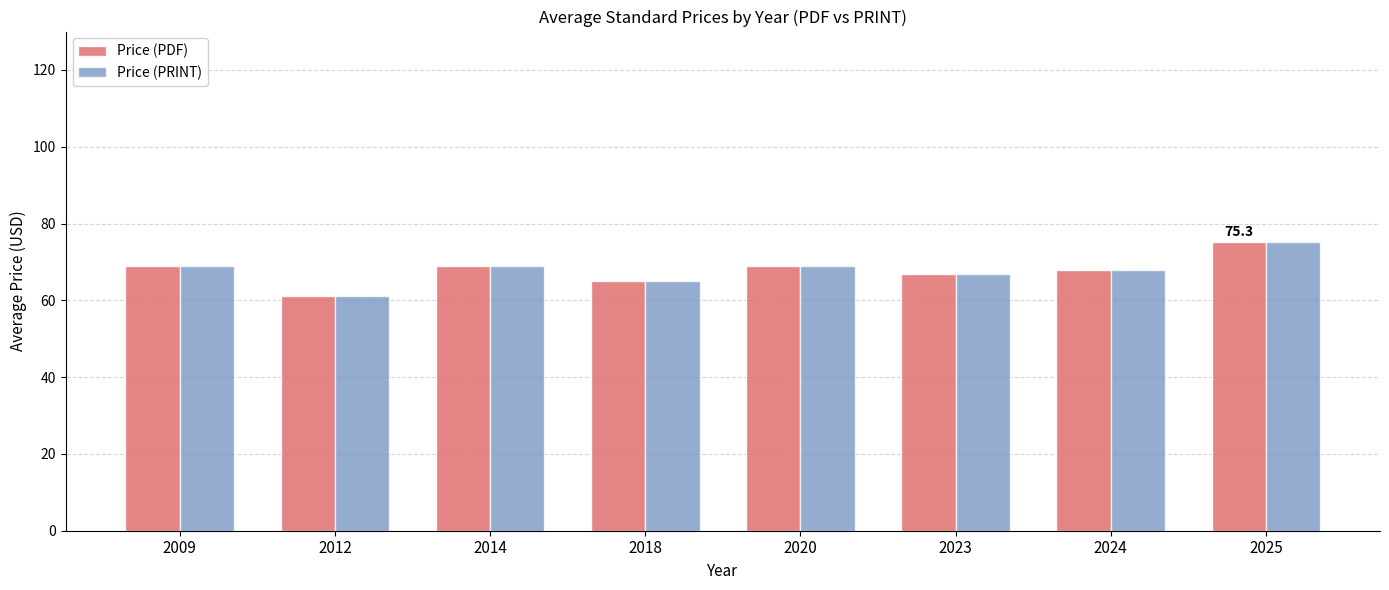

The value of Price (PDF) at 2025 is 42.6. True or false?

False